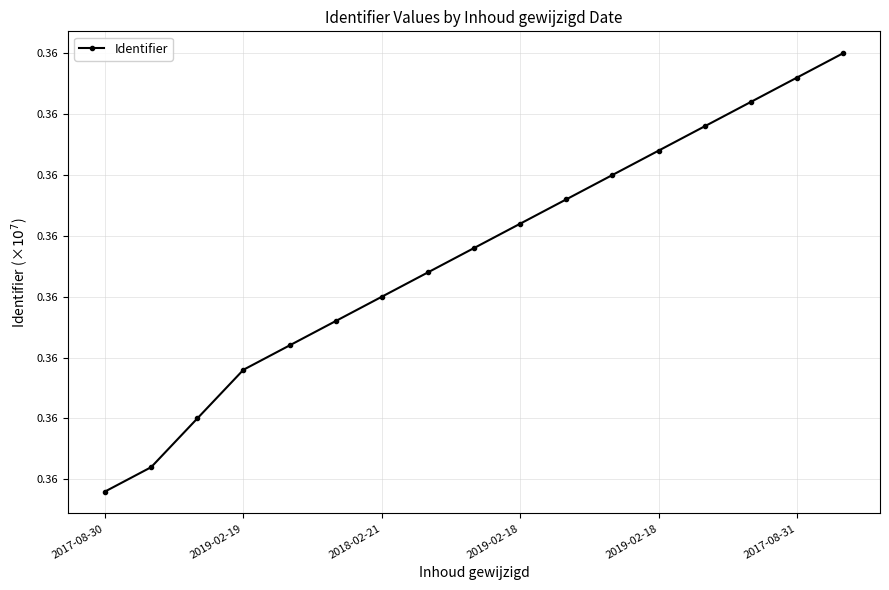

True or false: there are more than 2 points higher than both neighbors.

False